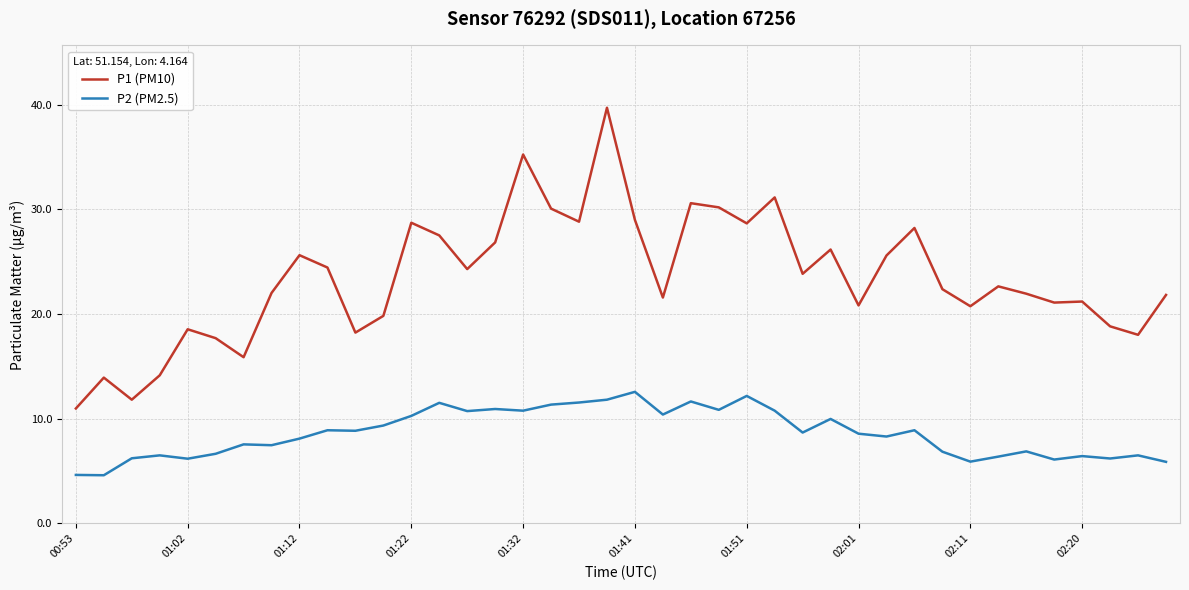

What is the average value of the P2 (PM2.5) series?

8.6